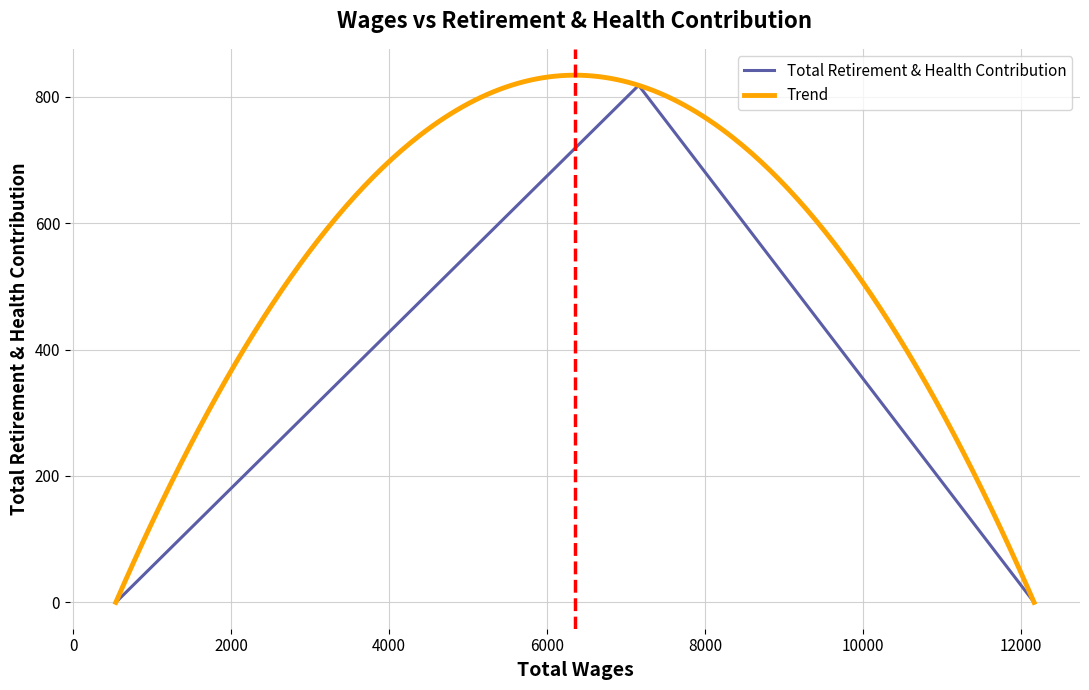

Where is the data nearest to the value 409?

12170.0